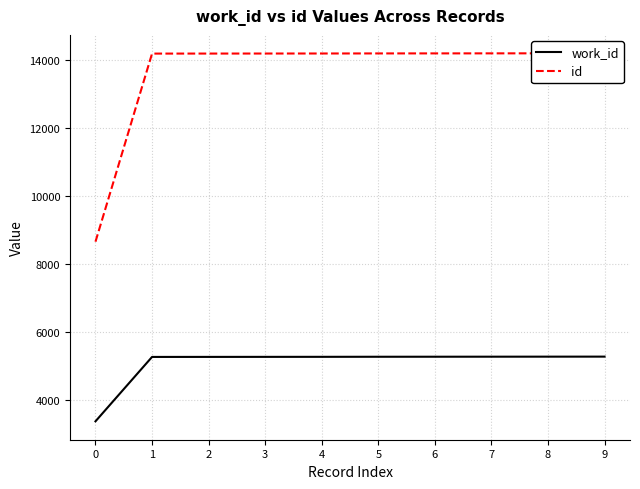

What is the value of the work_id point at the 9th from the left?

5287